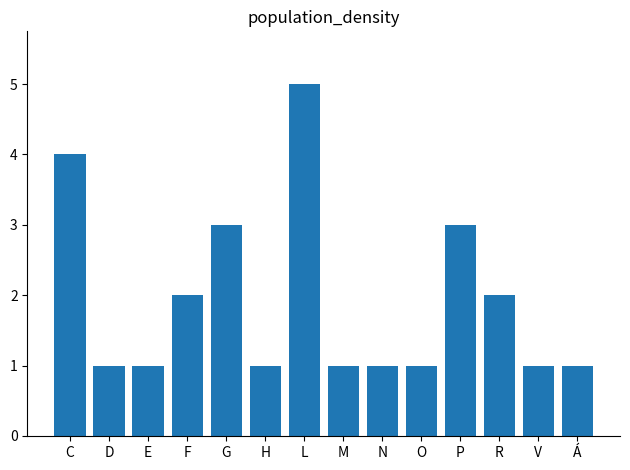

What is the greatest value displayed?

5